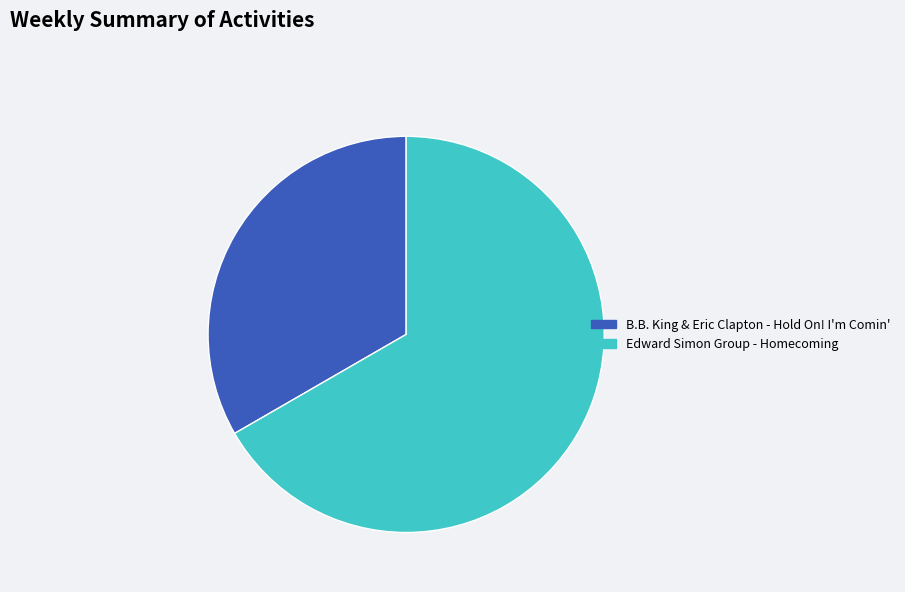

How many segments does this pie chart have?

2